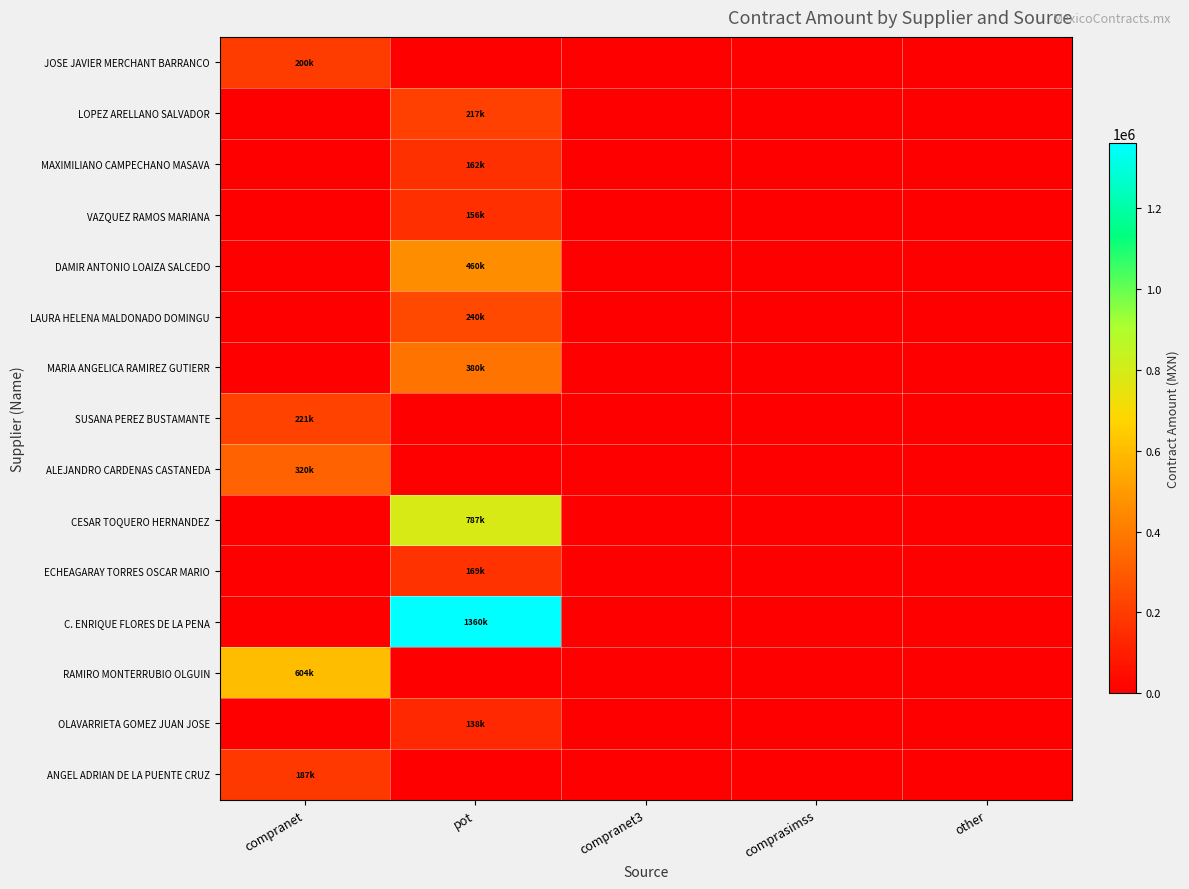

At which category does the chart reach its minimum across all series?

pot